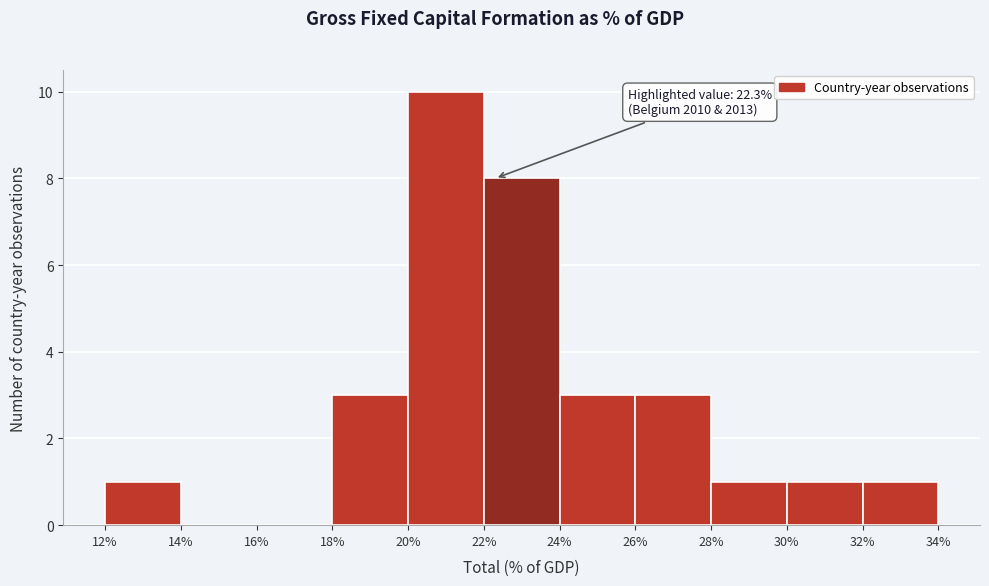

Over which range of the x-axis is the bar tallest?

20% to 22%